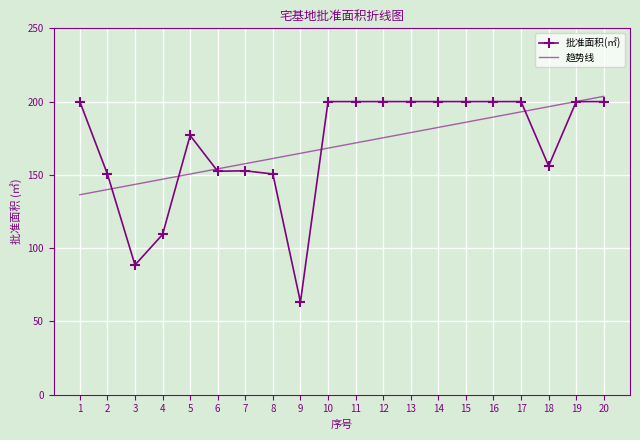

The chart shows a value of 316.7 at 14. True or false?

False